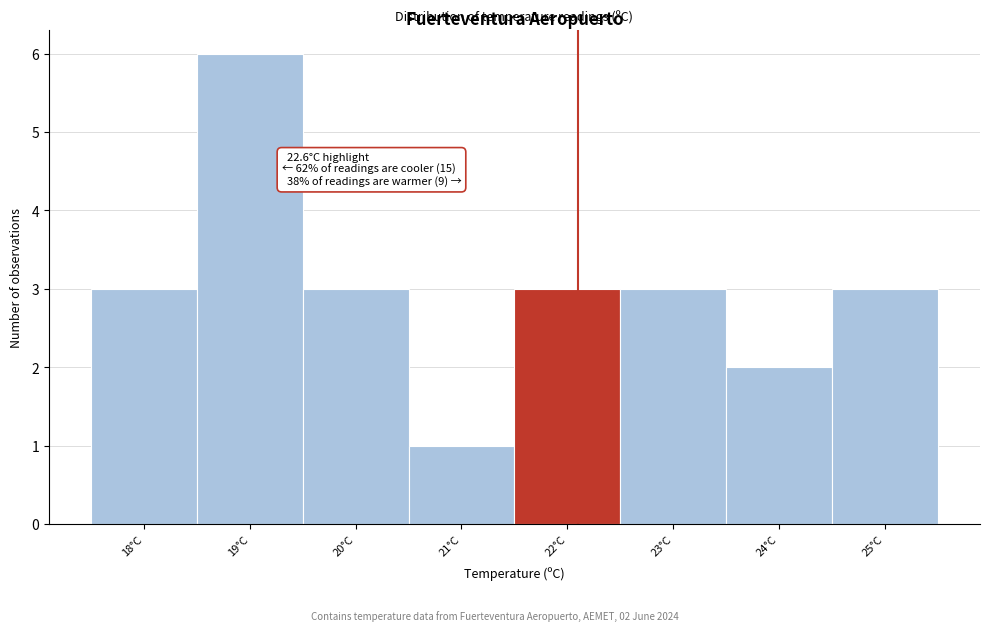

Reading left to right, what are all the values shown in this chart?

3	6	3	1	3	3	2	3